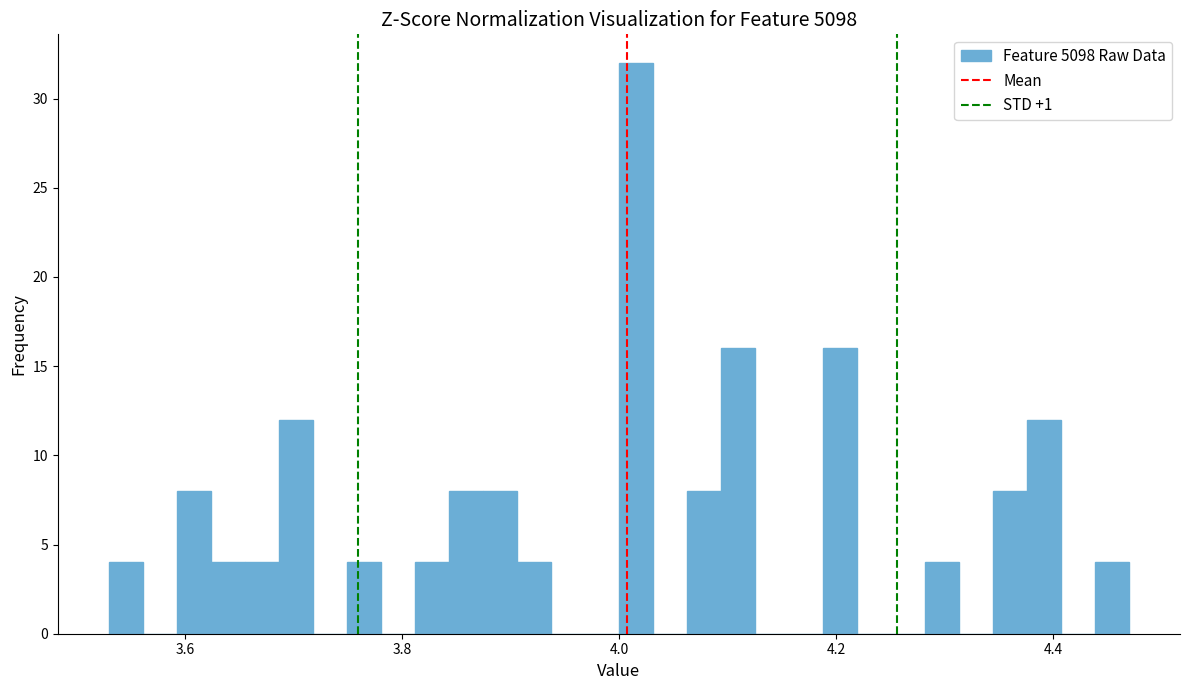

Around what value on the x-axis is the tallest bar? Give the approximate position of its centre, as read against the axis.

4.02